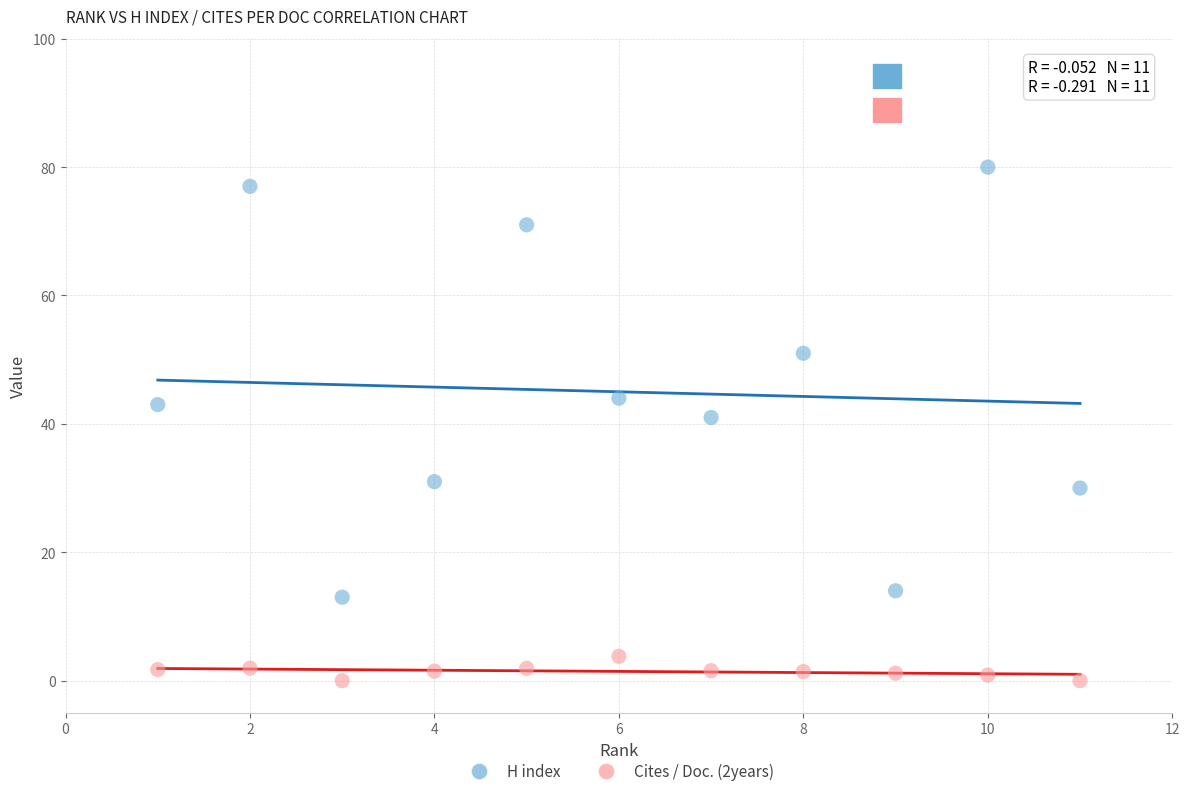

Which series reaches the minimum Y coordinate?

Cites / Doc. (2years)